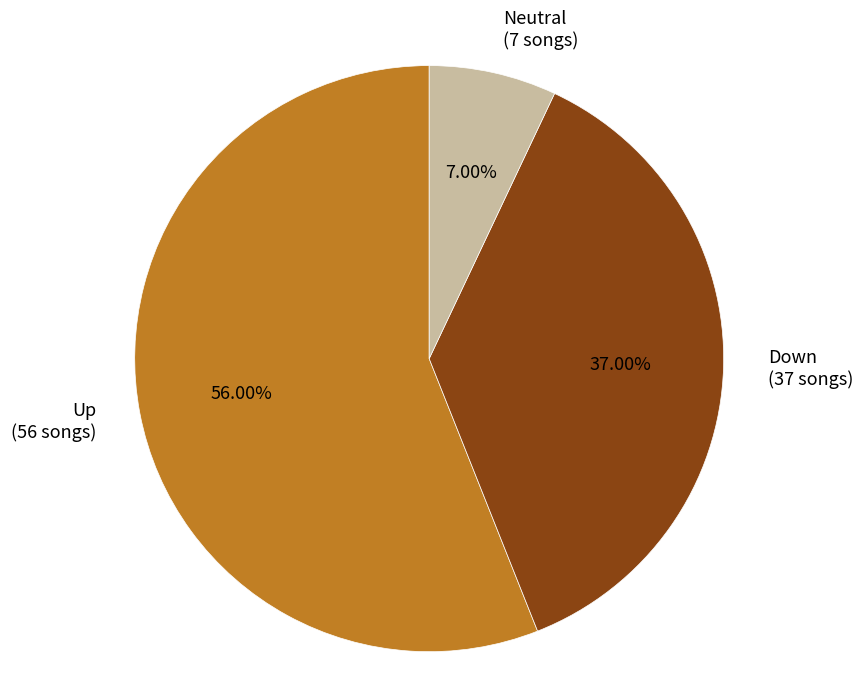

Is there a majority slice in this chart?

Yes